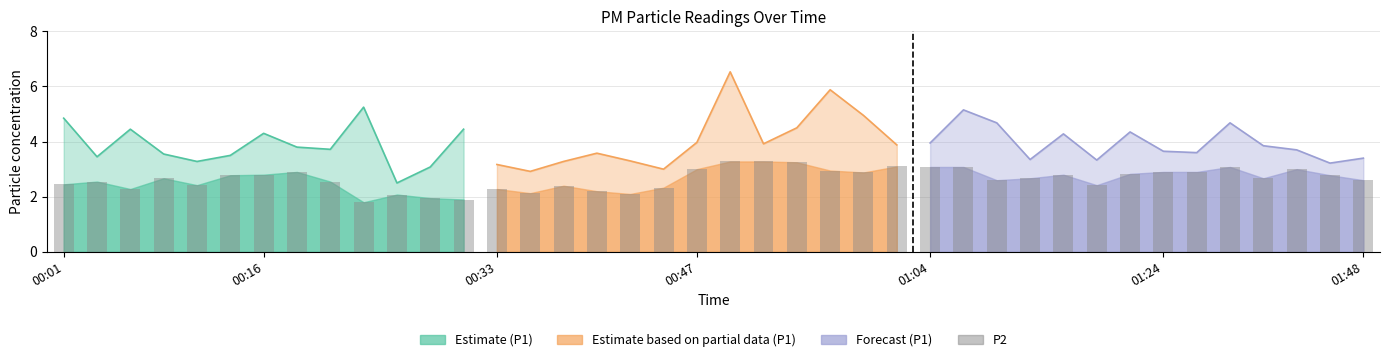

Reading right to left, extract all data points from this chart.

2.6	2.8	3.0	2.7	3.1	2.9	2.9	2.8	2.4	2.8	2.7	2.6	3.1	3.1	3.1	2.9	3.0	3.2	3.3	3.3	3.0	2.3	2.1	2.2	2.4	2.1	2.3	1.9	1.9	2.1	1.8	2.5	2.9	2.8	2.8	2.4	2.7	2.3	2.5	2.5